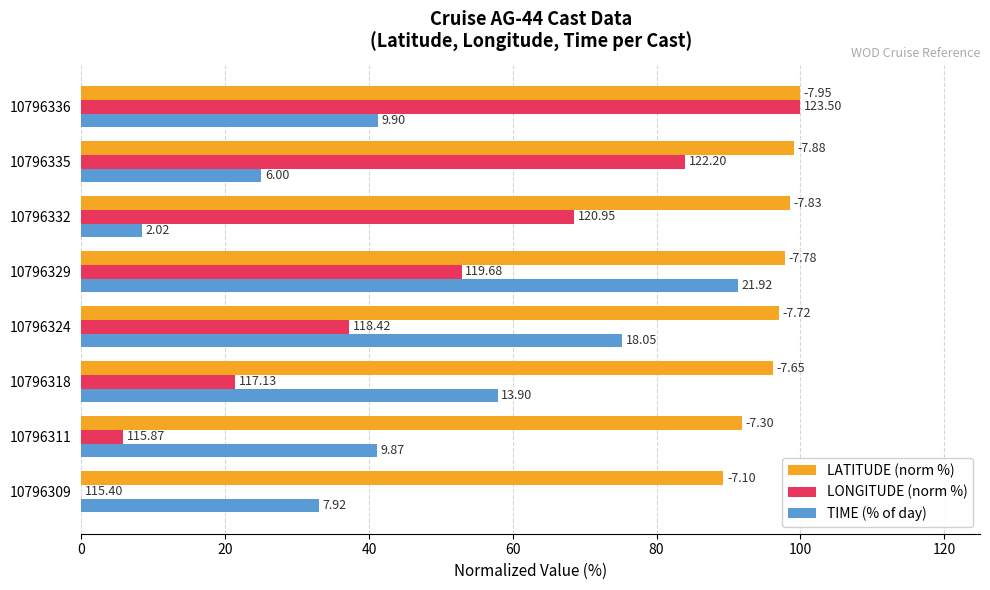

What are all the series names shown in the legend?

LATITUDE (norm %), LONGITUDE (norm %), TIME (% of day)